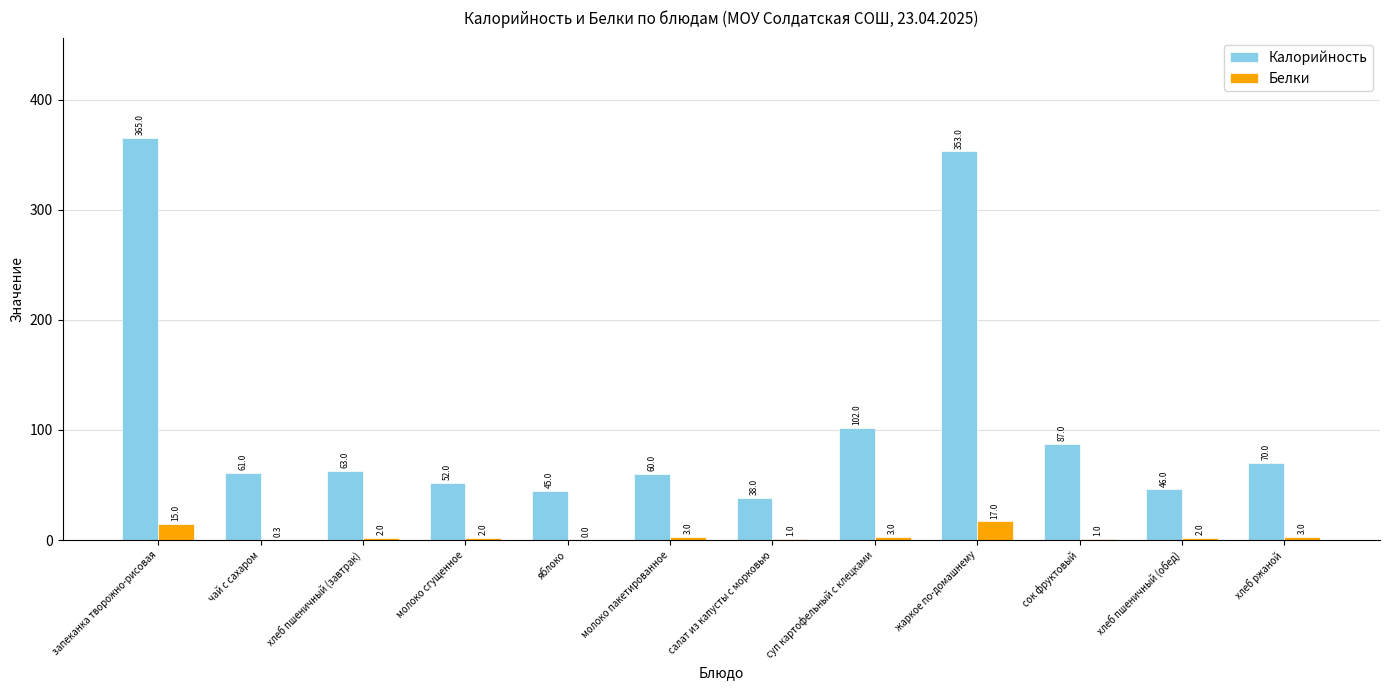

What is the sum of all Белки values?

49.3